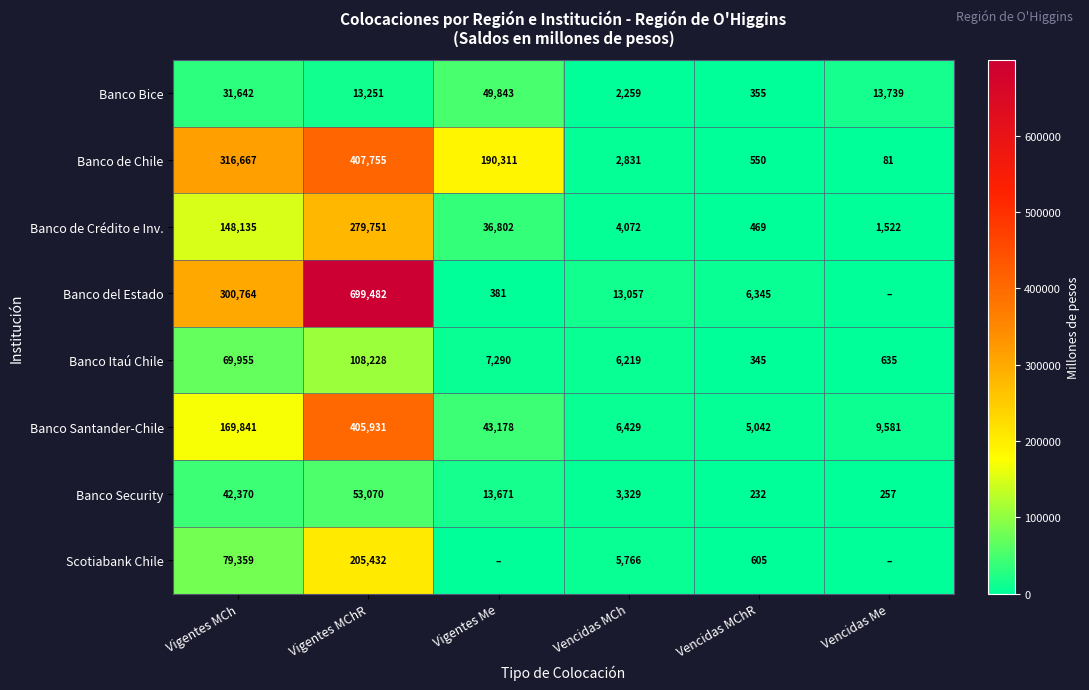

Is the value of Banco del Estado at Vencidas MCh greater than the value of Scotiabank Chile at Vencidas MCh?

Yes